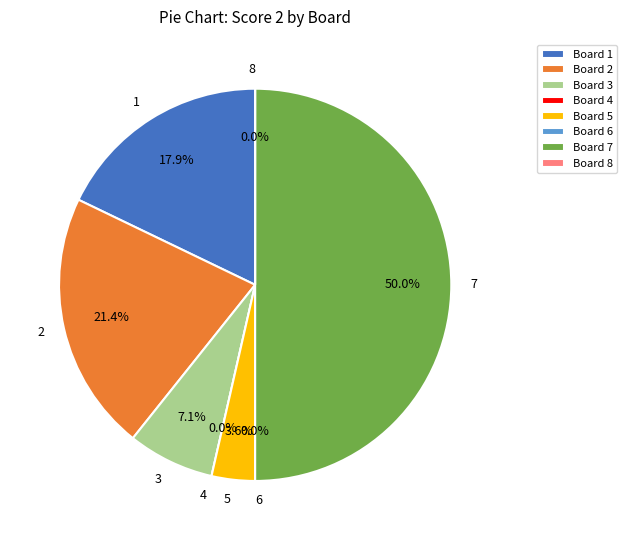

What percentage do 5 and 8 together represent?

3.6%